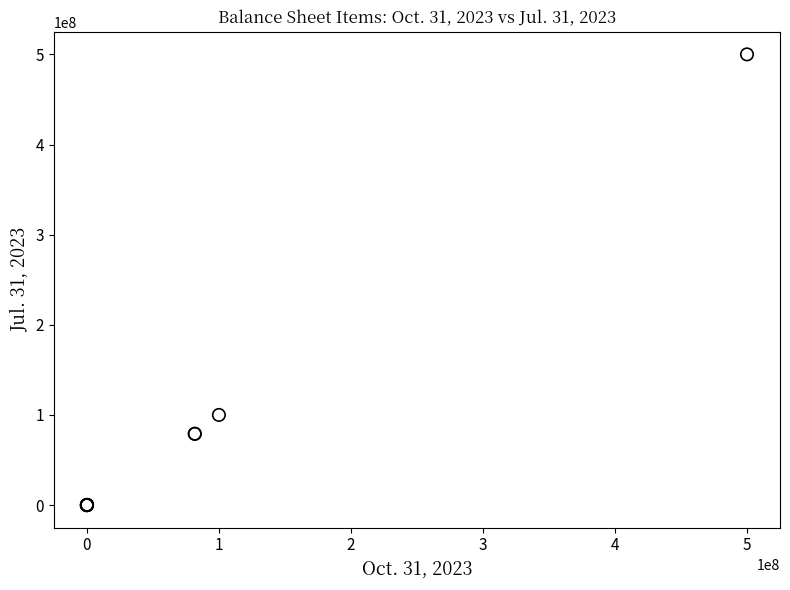

What Y value in the scatter plot is closest to 250000000?

100000000.0